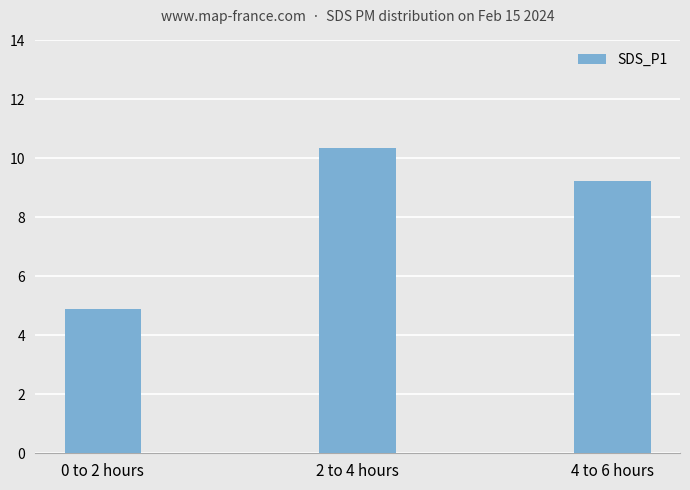

Reading left to right, what are all the values shown in this chart?

0 to 2 hours=4.9	2 to 4 hours=10.4	4 to 6 hours=9.2